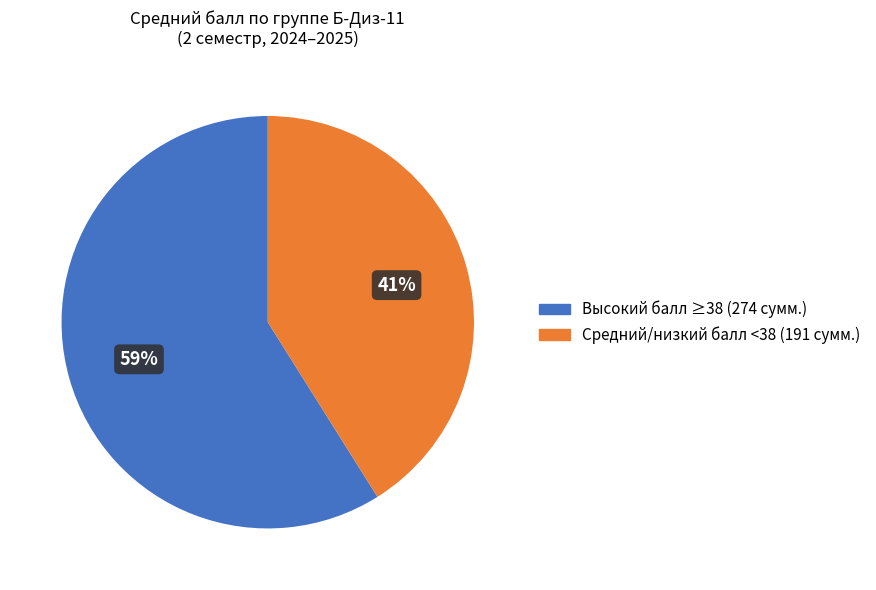

What is the ratio of the value at Высокий балл ≥38 (274 сумм.) to the value at Средний/низкий балл <38 (191 сумм.)?

1.4